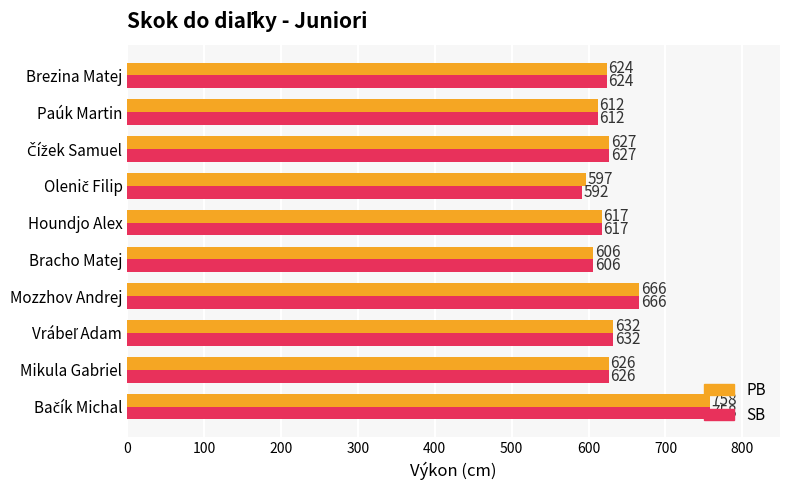

Rank the series by their average value, from highest to lowest.

PB, SB